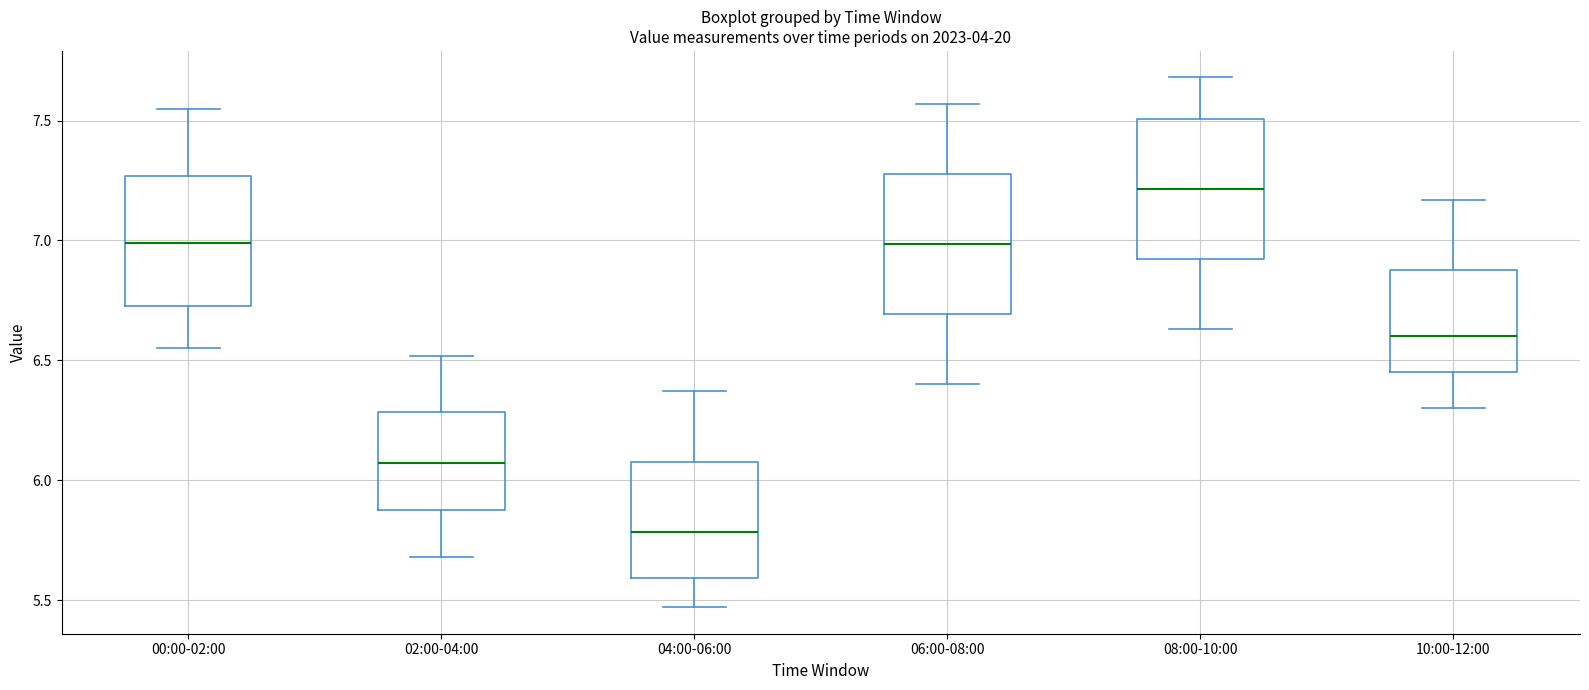

Which box has the lowest median line?

04:00-06:00